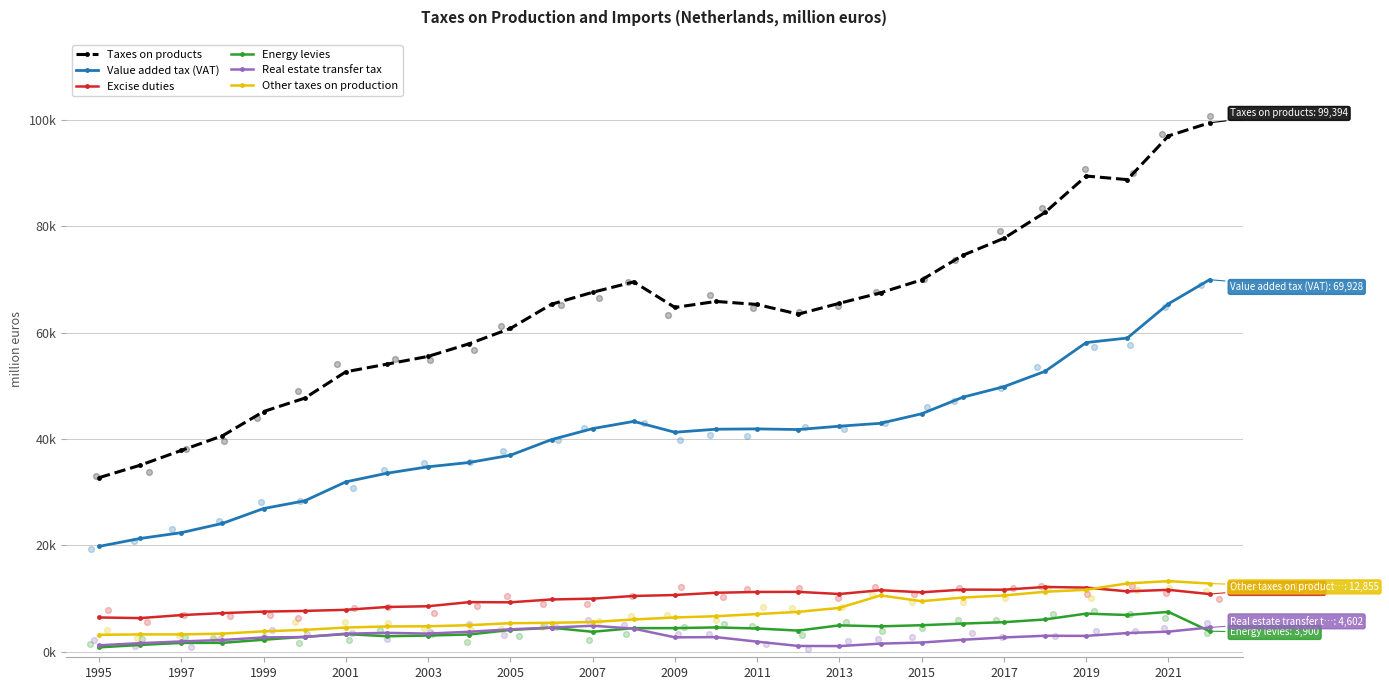

Which series has the widest spread of Y values?

Taxes on products